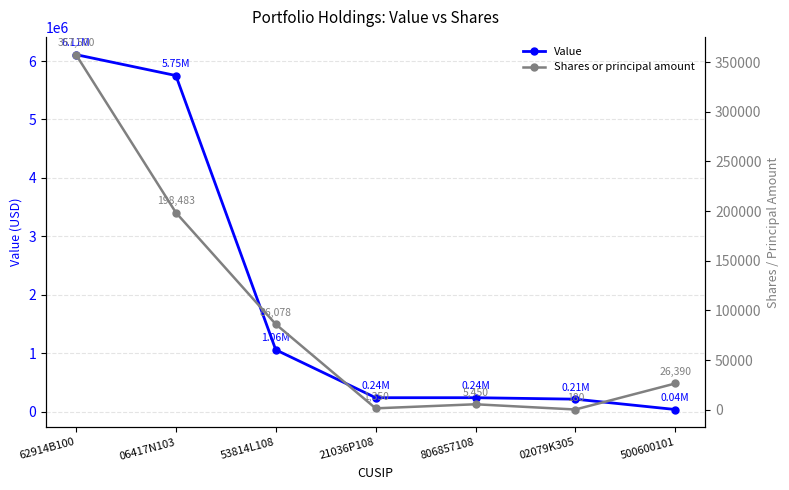

What is the difference between the Value values at 06417N103 and 500600101?

5717000